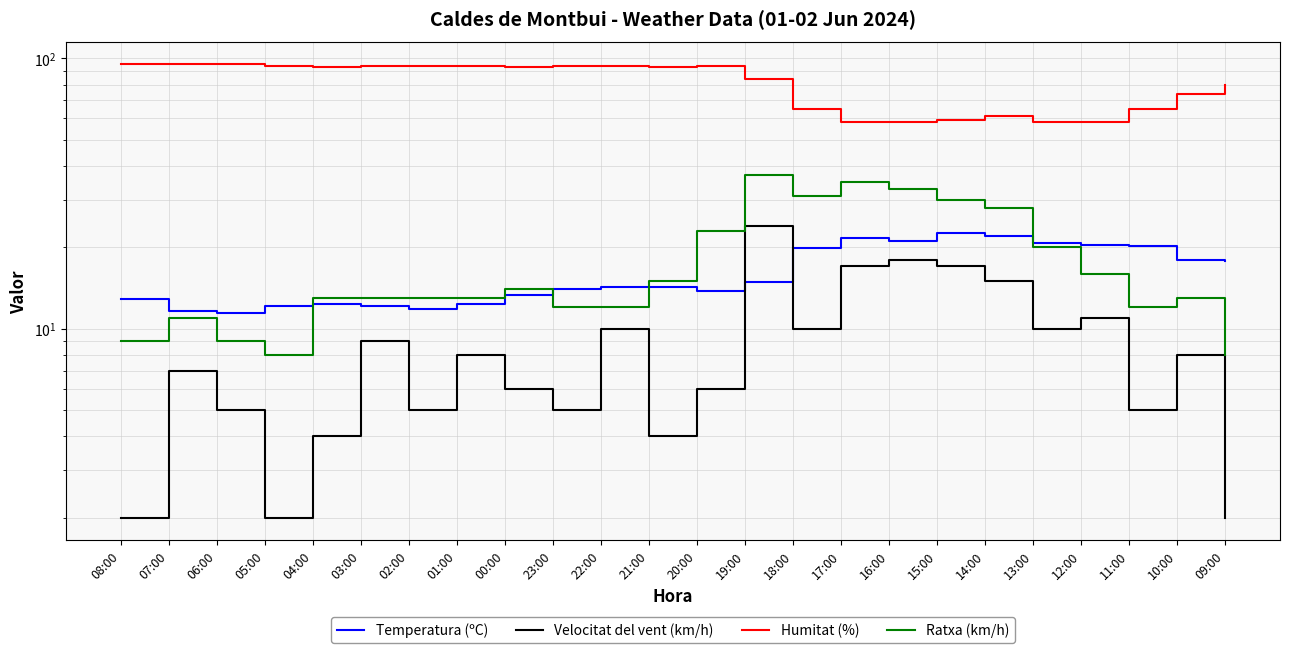

What position from the left is 18:00?

15